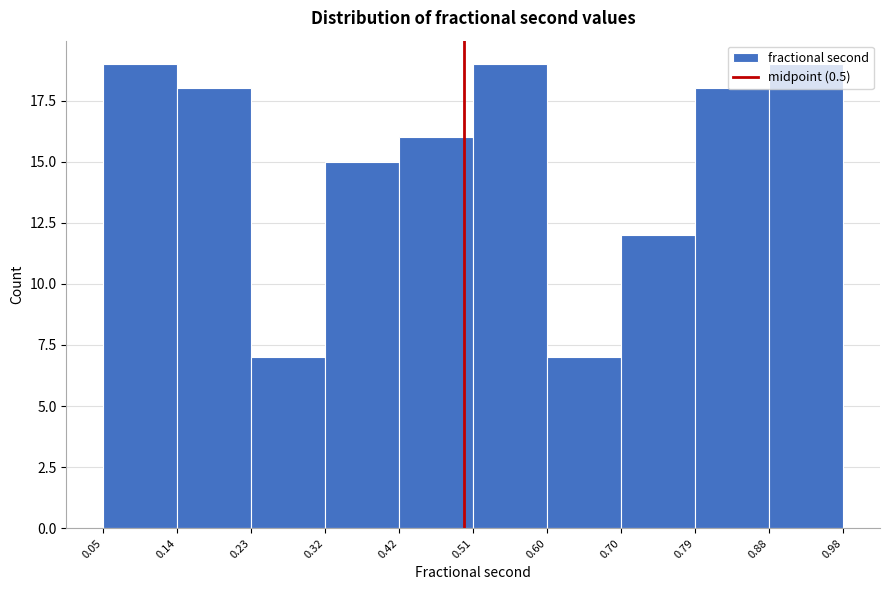

Reading left to right, transcribe this chart: for each bar, give the range it covers on the x-axis and its height. The values are not printed on the chart, so give them approximately, as read against the axis.

0.05 to 0.14: 19
0.14 to 0.23: 18
0.23 to 0.32: 7
0.32 to 0.42: 15
0.42 to 0.51: 16
0.51 to 0.60: 19
0.60 to 0.70: 7
0.70 to 0.79: 12
0.79 to 0.88: 18
0.88 to 0.98: 19